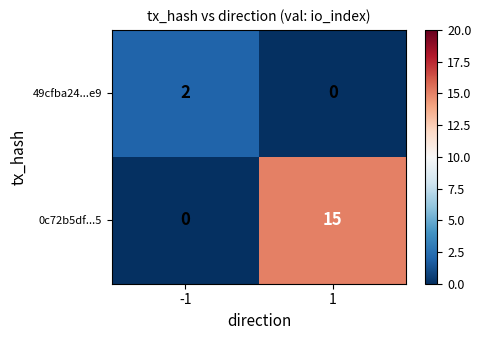

How many data points in 0c72b5df...5 are less than 15?

1